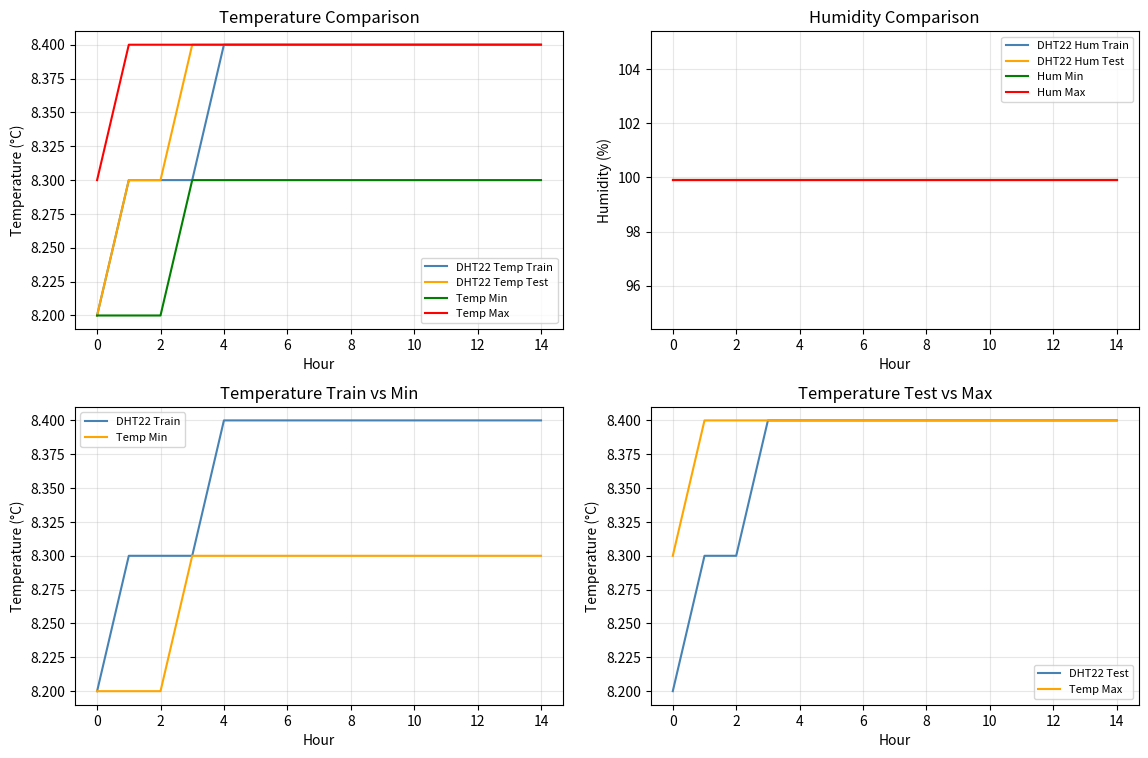

Rank the series at 07:00 from highest to lowest value.

humidity, temperature